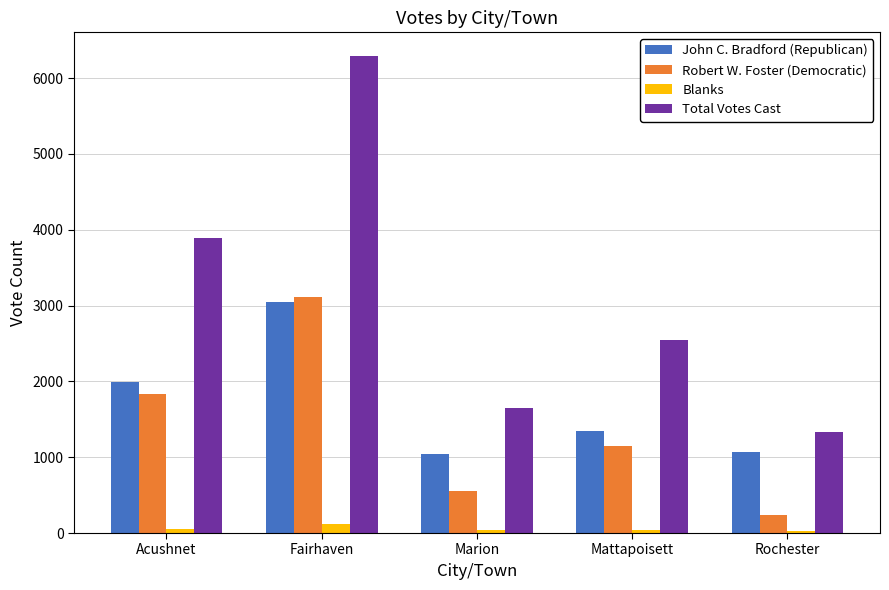

What are all the series names shown in the legend?

John C. Bradford (Republican), Robert W. Foster (Democratic), Blanks, Total Votes Cast